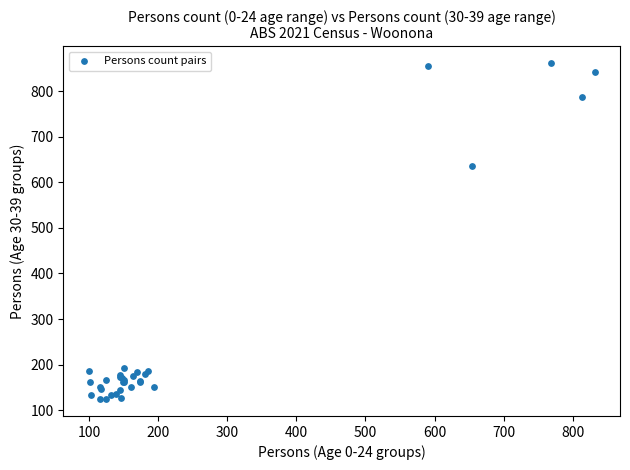

What Y value in the scatter plot is closest to 493?

635